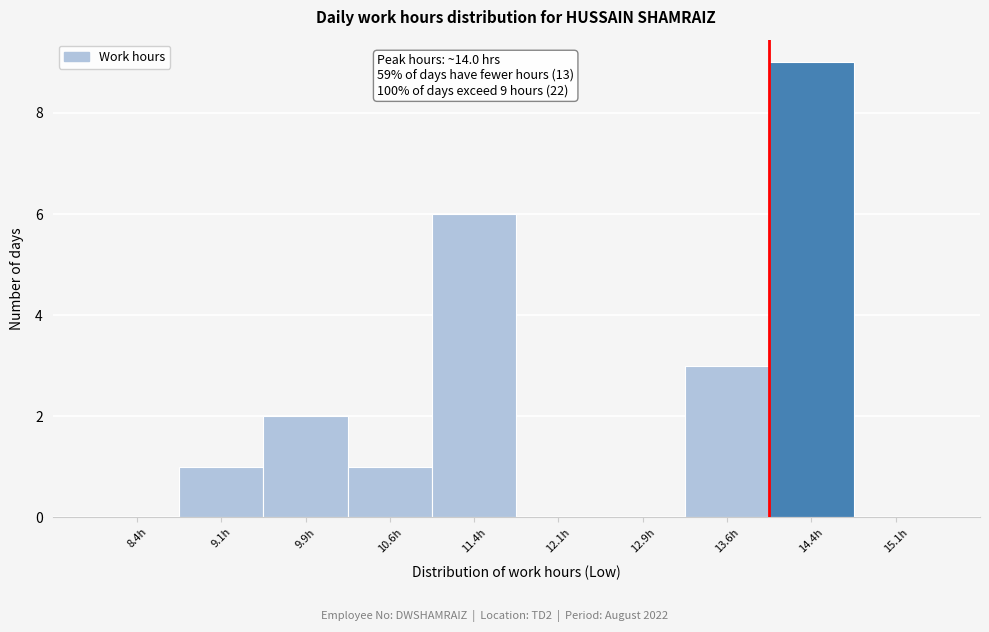

Which range on the x-axis has the tallest bar?

14.00 to 14.75